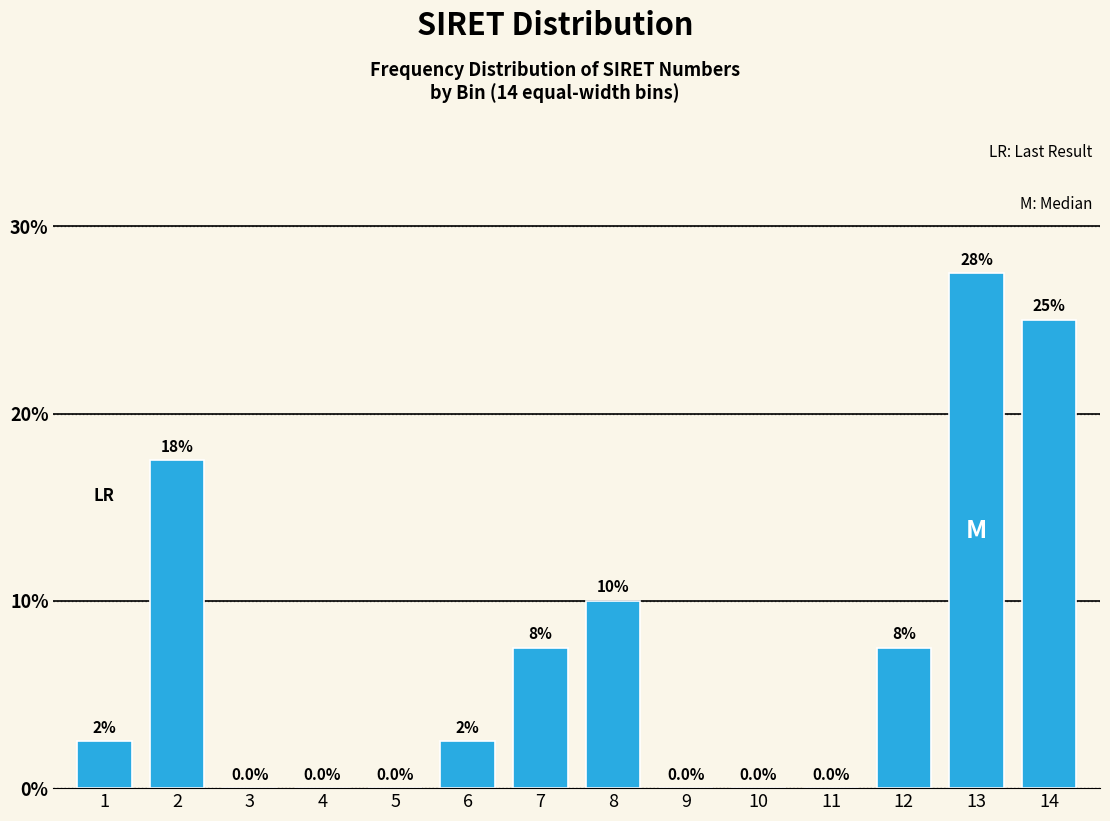

Reading left to right, what are all the values shown in this chart?

1=2.5	2=17.5	3=0.0	4=0.0	5=0.0	6=2.5	7=7.5	8=10.0	9=0.0	10=0.0	11=0.0	12=7.5	13=27.5	14=25.0